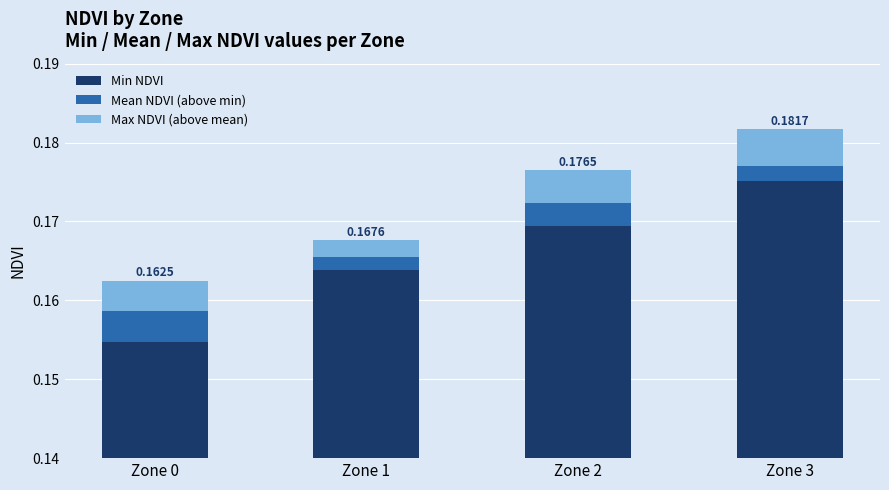

Which category has the lowest value in the Mean NDVI (above min) series?

Zone 1